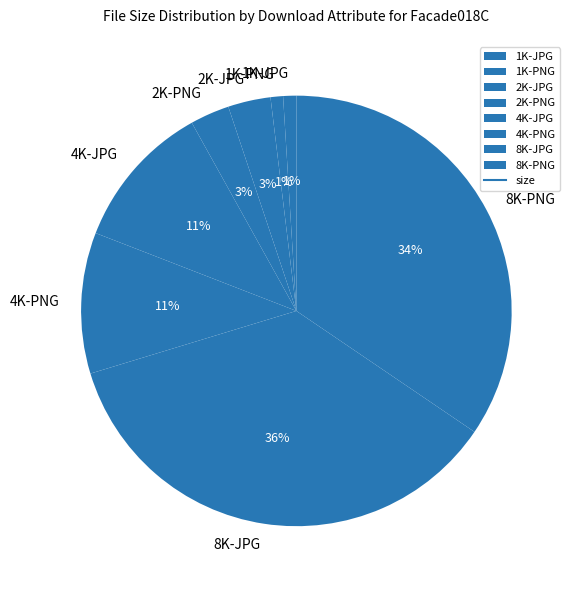

Combined, do 1K-PNG and 4K-JPG account for over 50%?

No